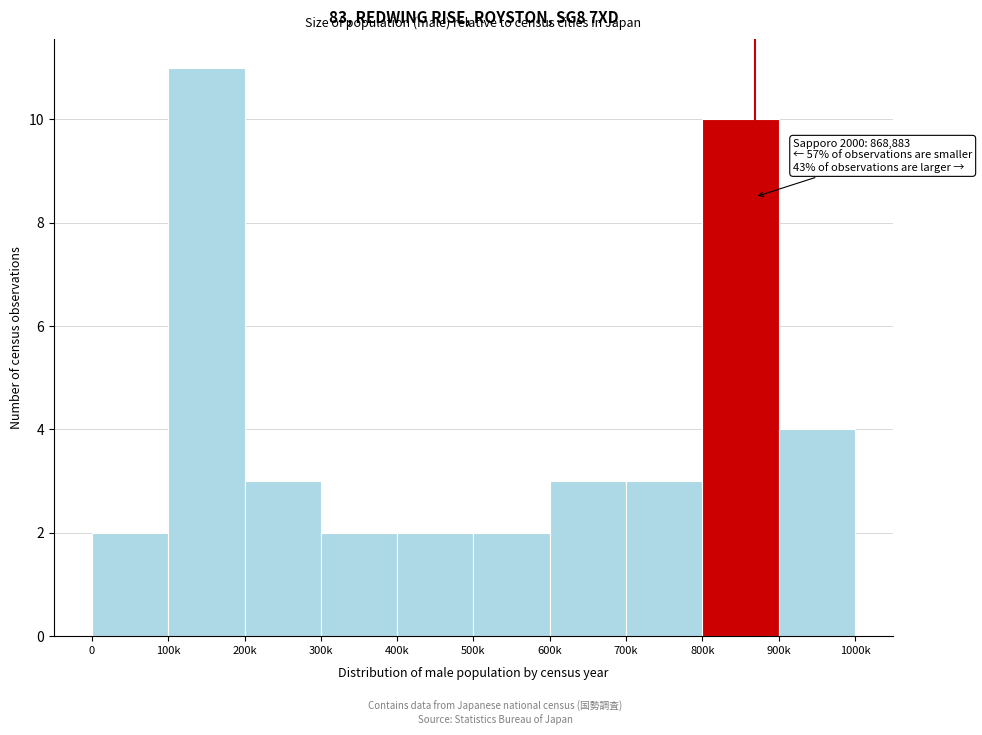

Reading left to right, transcribe all the data shown in this chart.

0=2	100k=11	200k=3	300k=2	400k=2	500k=2	600k=3	700k=3	800k=10	900k=4